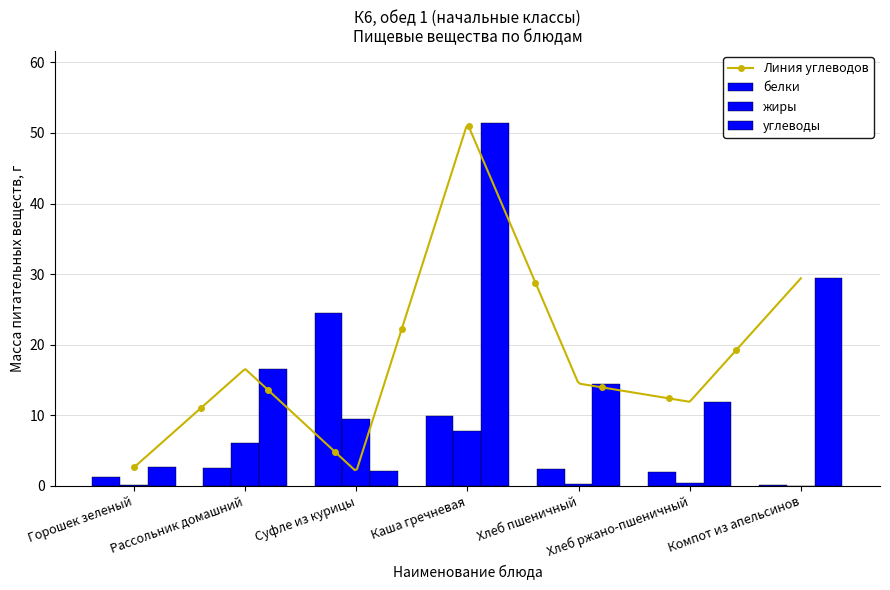

Where does the белки series first go above 2?

Рассольник домашний